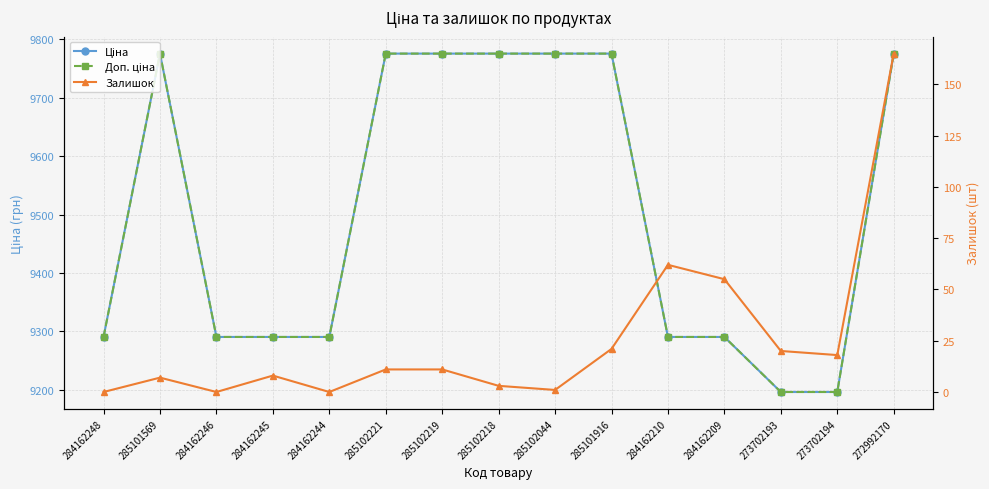

What is the total value across all series at 285102218?

19554.0